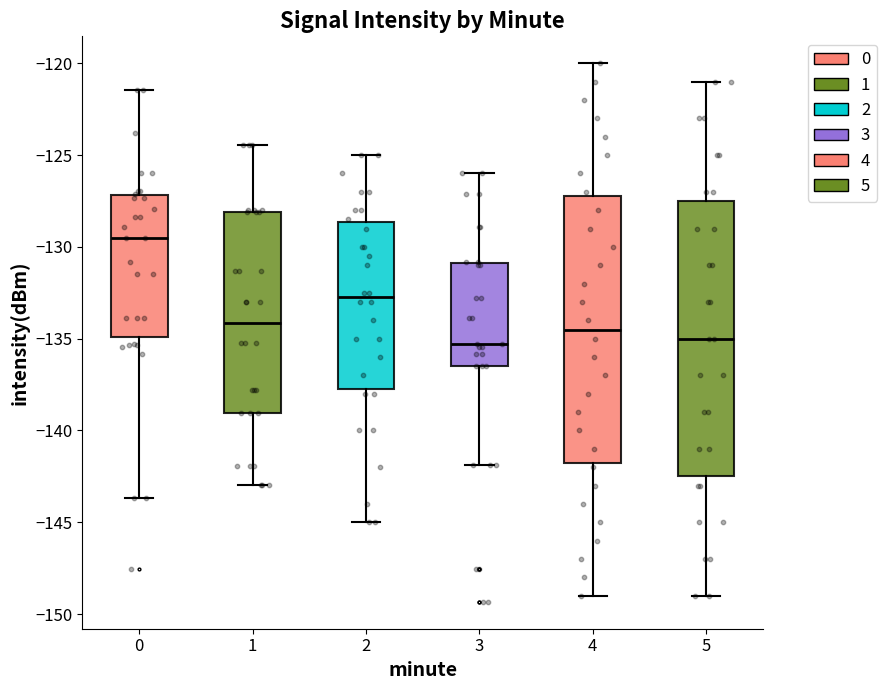

Reading left to right, read every box against the y-axis: the position of its median line, the range the box covers, and the ends of its whiskers. The values are not printed on the chart, so give them approximately, as read against the axis.

0: median -129.5, box -135.0 to -127.0, whiskers -143.5 to -121.5
1: median -134.0, box -139.0 to -128.0, whiskers -143.0 to -124.5
2: median -132.5, box -137.5 to -128.5, whiskers -145.0 to -125.0
3: median -135.5, box -136.5 to -131.0, whiskers -142.0 to -126.0
4: median -134.5, box -141.5 to -127.0, whiskers -149.0 to -120.0
5: median -135.0, box -142.5 to -127.5, whiskers -149.0 to -121.0